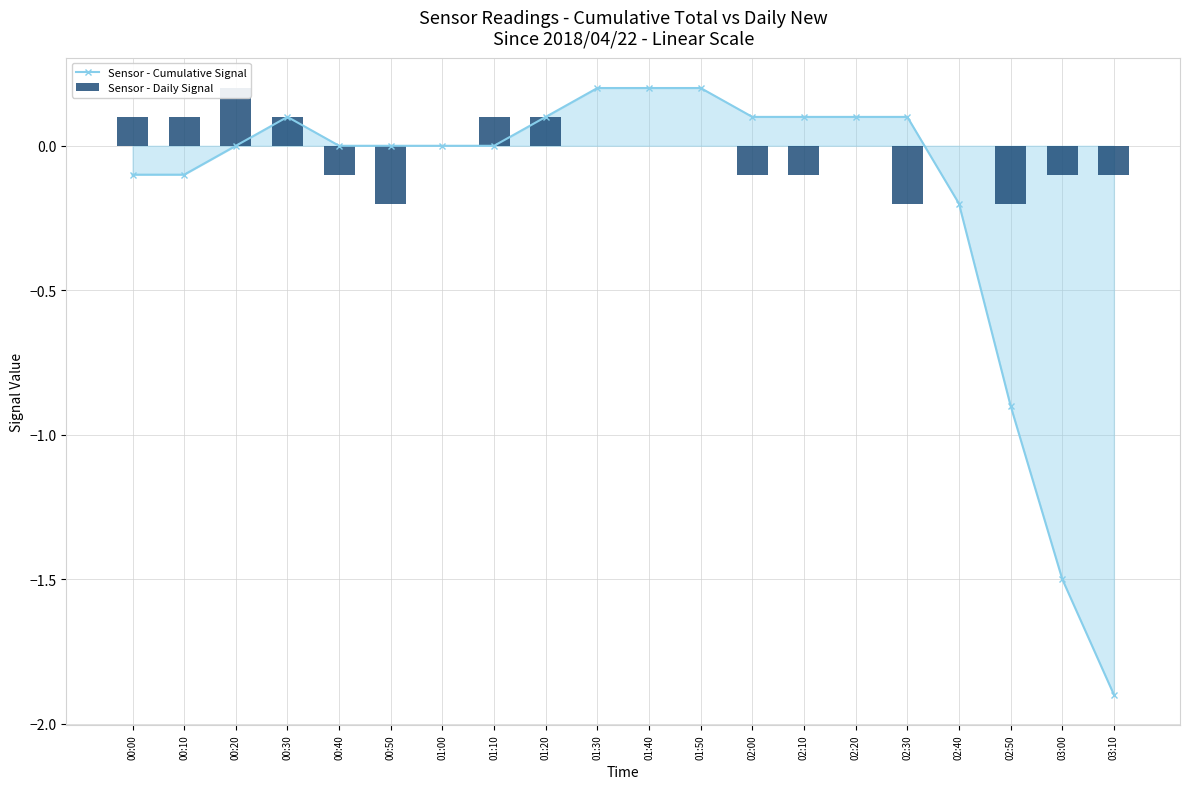

List the series in order of their peak value, highest first.

Sensor - Cumulative Signal, Sensor - Daily Signal